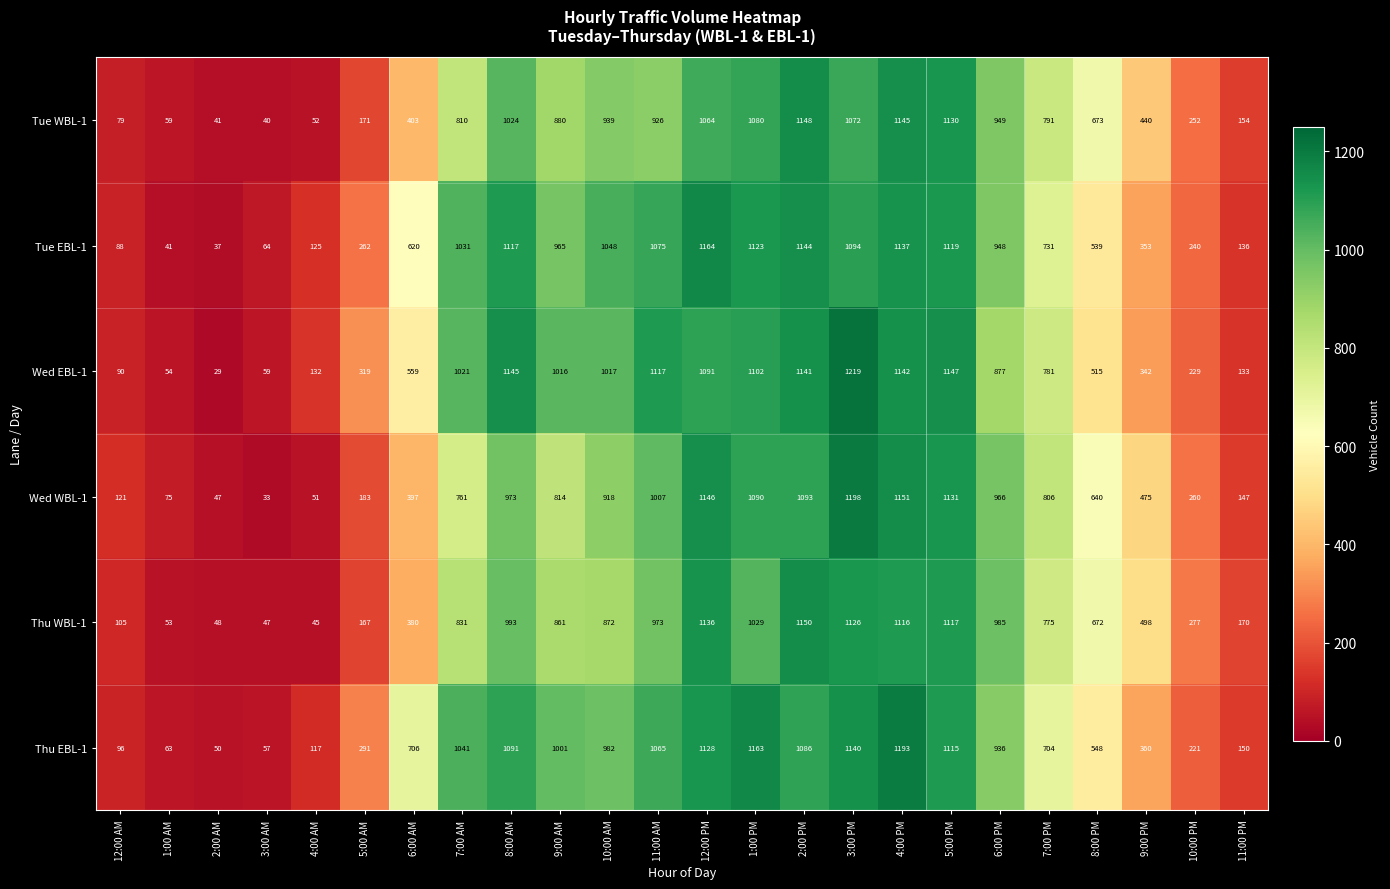

Is the value of Wed WBL-1 at 10:00 PM greater than the value of Thu WBL-1 at 10:00 AM?

No